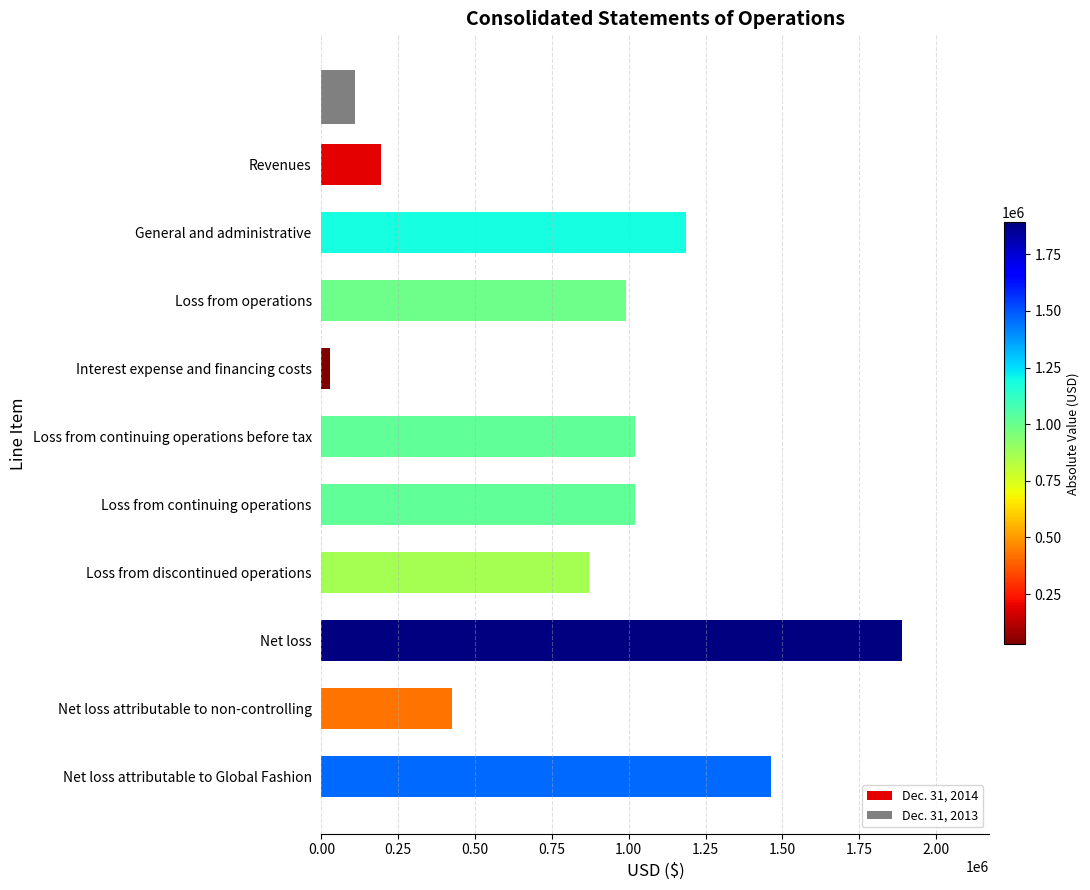

How many categories are shown in the chart?

10